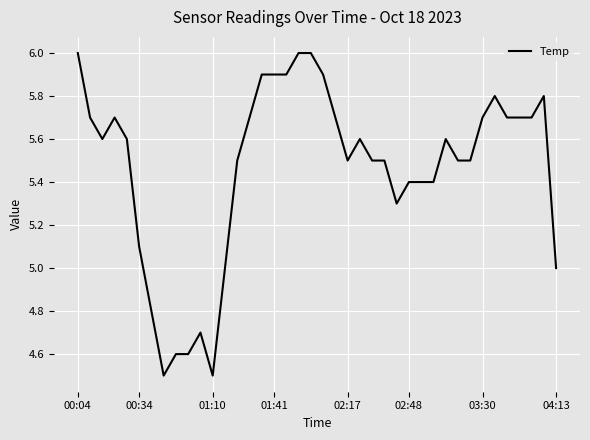

What is the sum of all values?

218.5